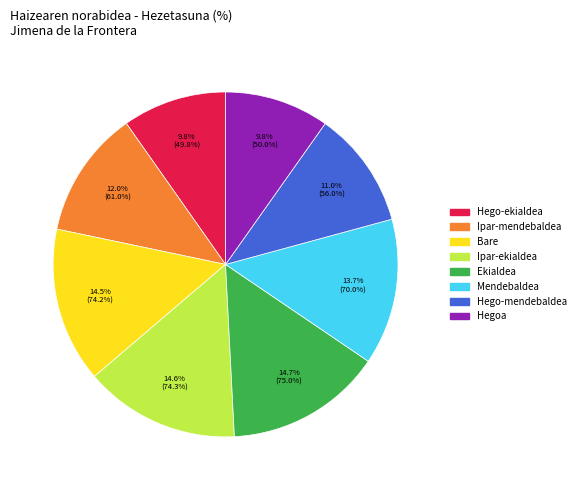

Does any single category account for the majority?

No